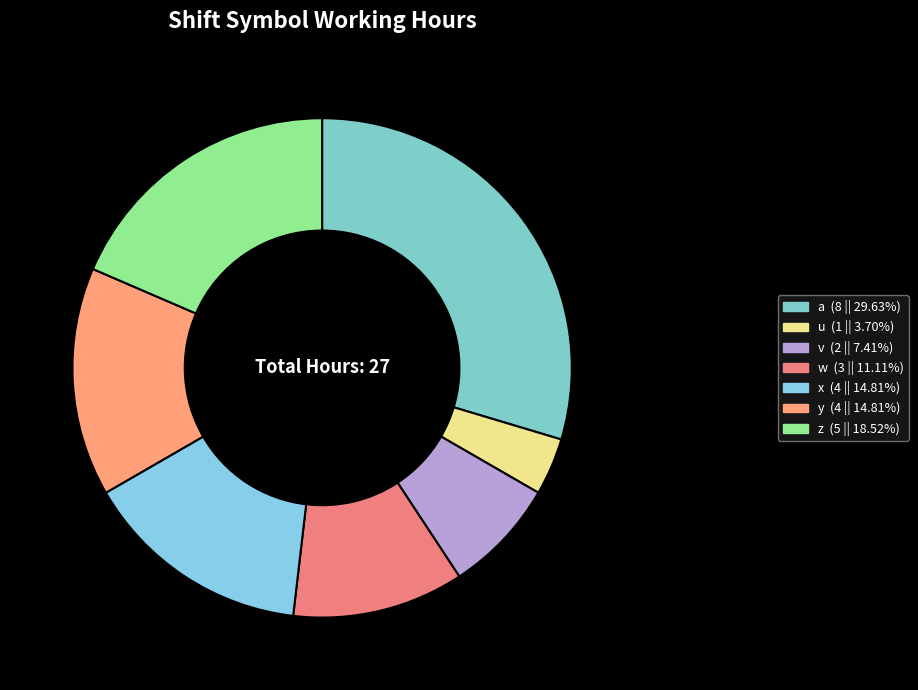

Is the sum of u and w greater than half?

No